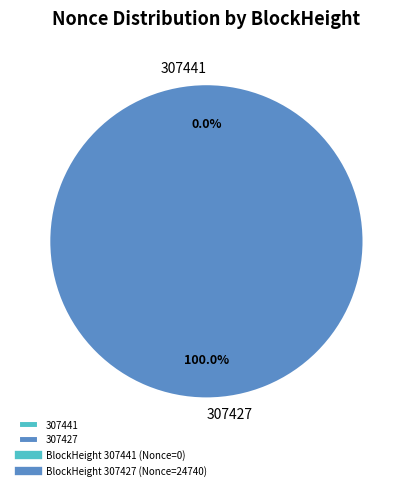

Combined, what portion of the pie is 307441 and 307427?

100.0%